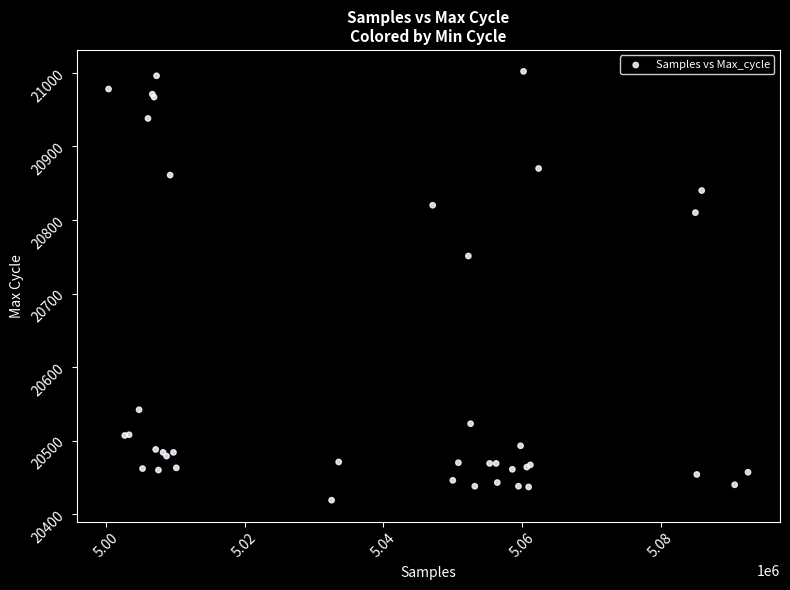

What Y value in the scatter plot is closest to 20710?

20751